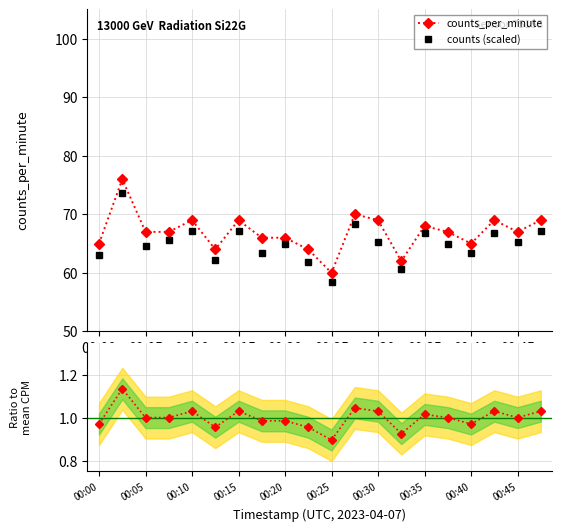

At how many categories does at least one series exceed 22?

20